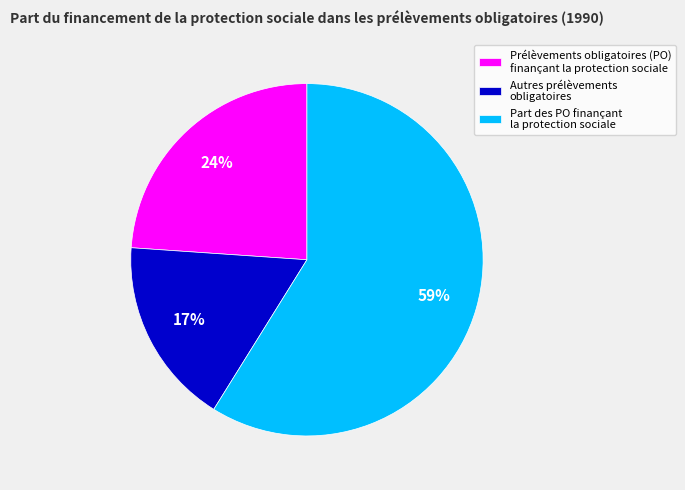

Which slice represents more than half of the pie?

Part des PO finançant la protection sociale